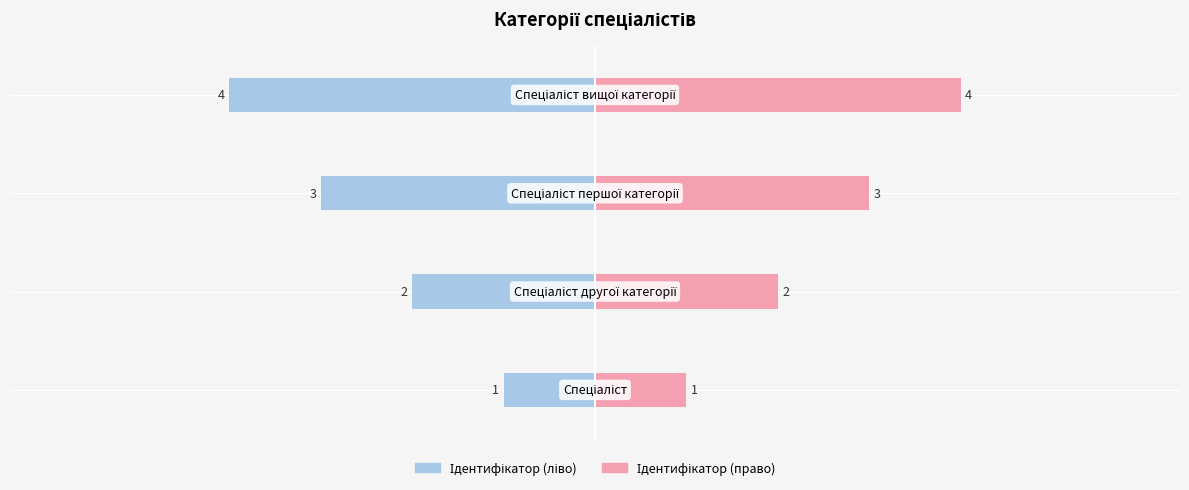

What is the minimum value for Ідентифікатор (право)?

1